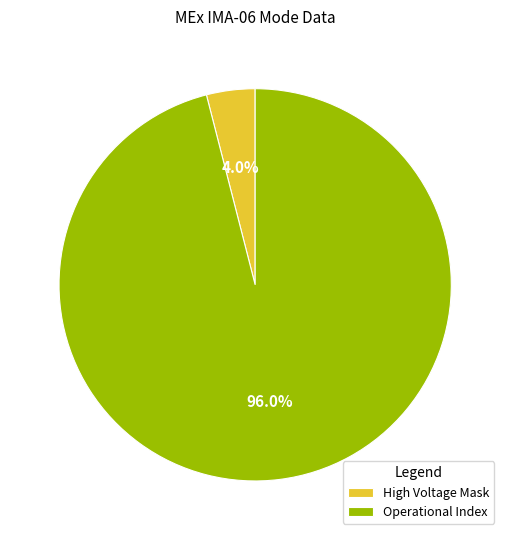

How many segments does this pie chart have?

2